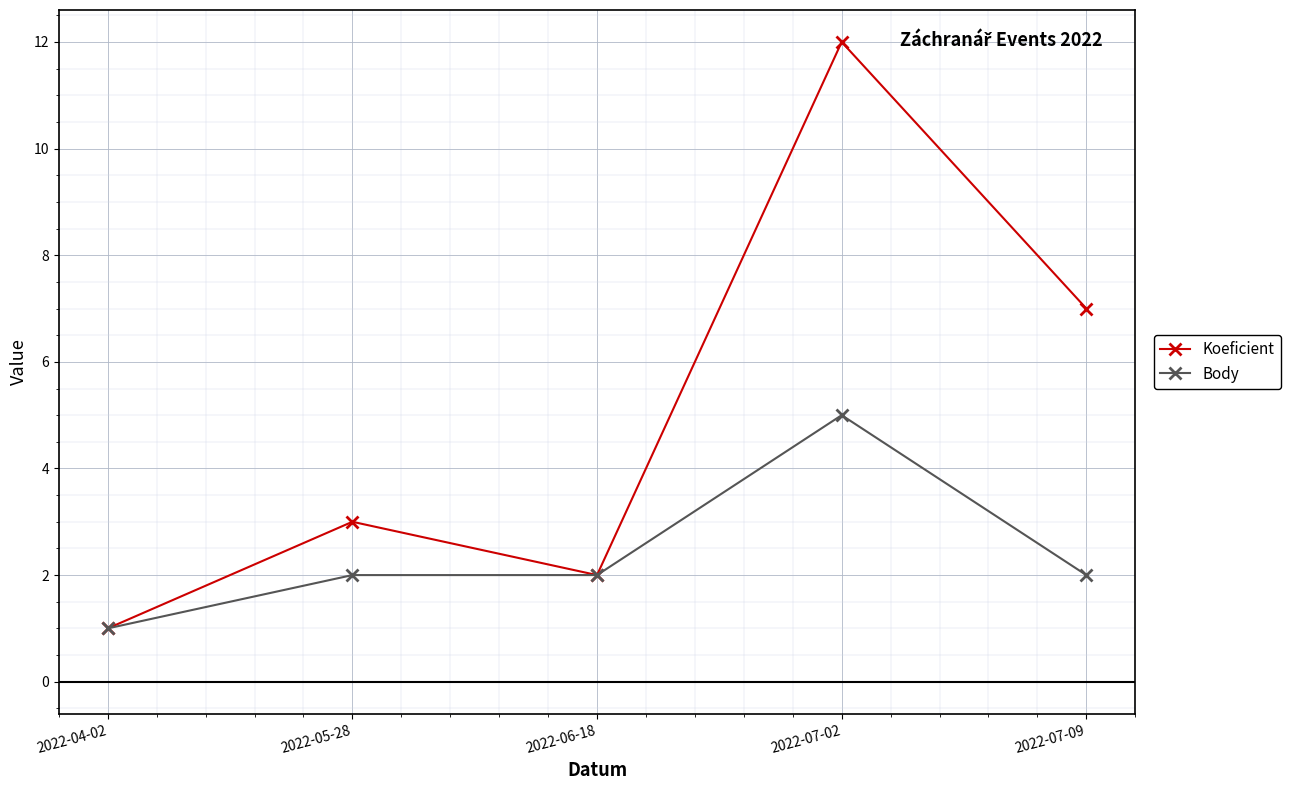

What is the maximum value shown in the chart?

12